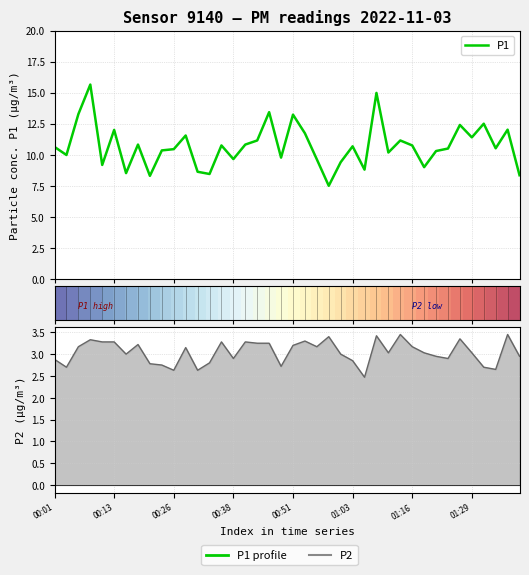

What is the average value of the P2 series?

3.0